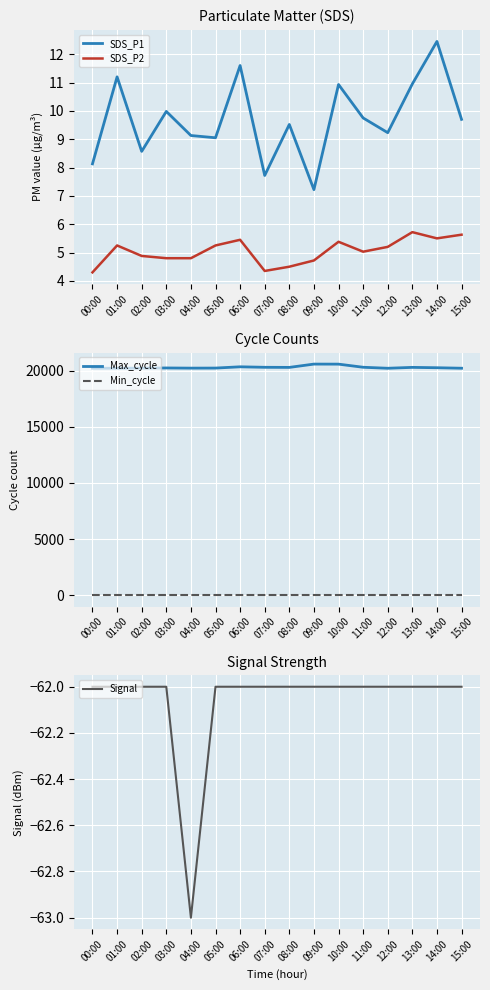

True or false: Max_cycle and Min_cycle cross at least once.

False